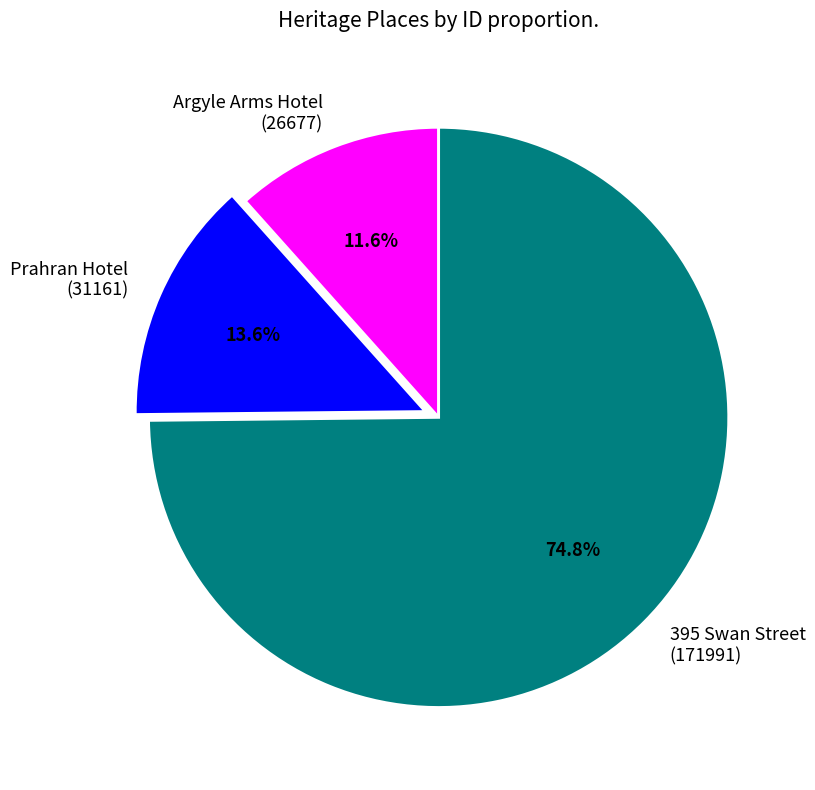

Which slice is the largest?

395 Swan Street